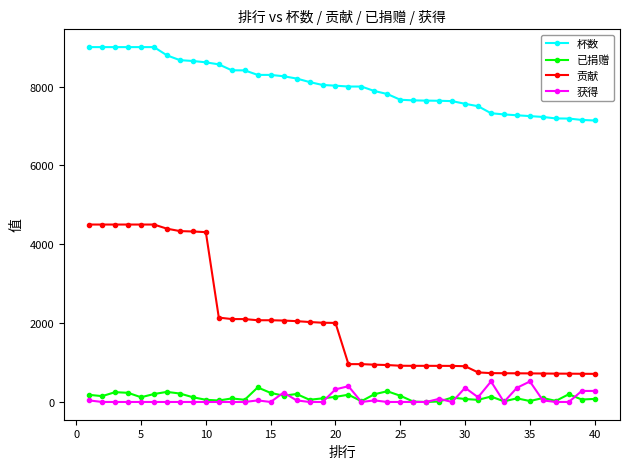

True or false: 杯数 and 贡献 intersect in this chart.

False